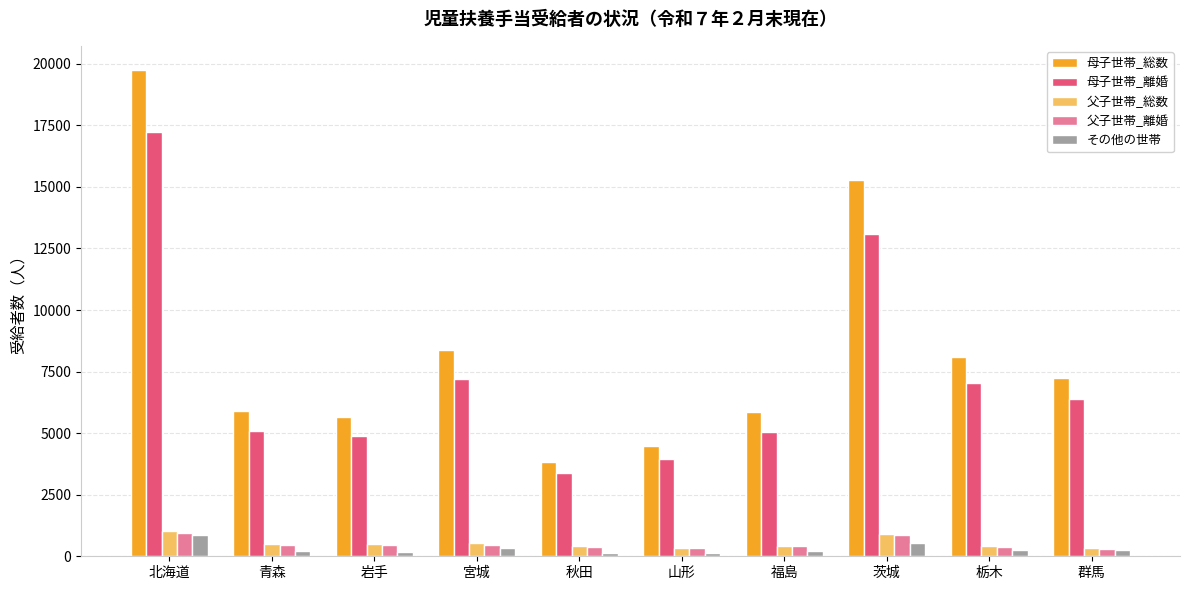

Is the value of 母子世帯_総数 at 秋田 greater than the value of 父子世帯_離婚 at 栃木?

Yes